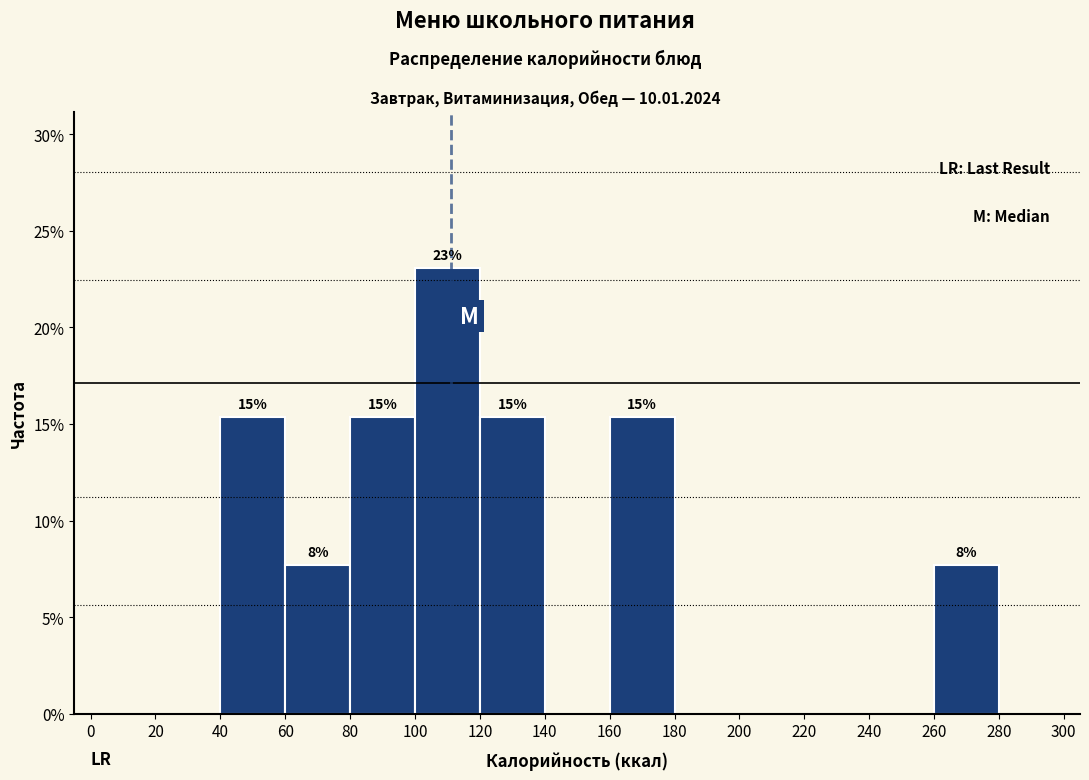

Which range on the x-axis has the tallest bar?

100 to 120